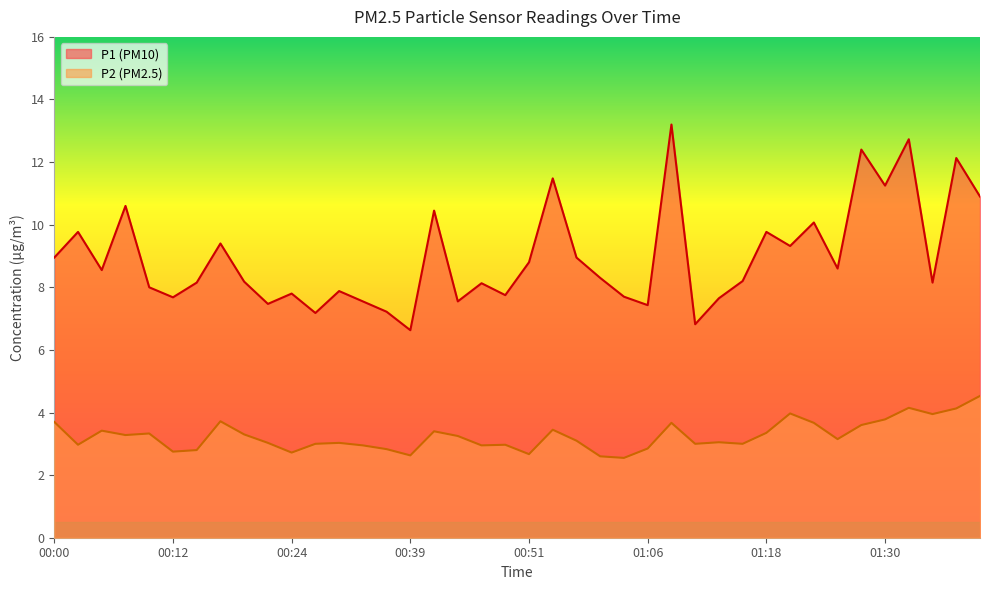

At which label is P1 closest to 9?

00:00